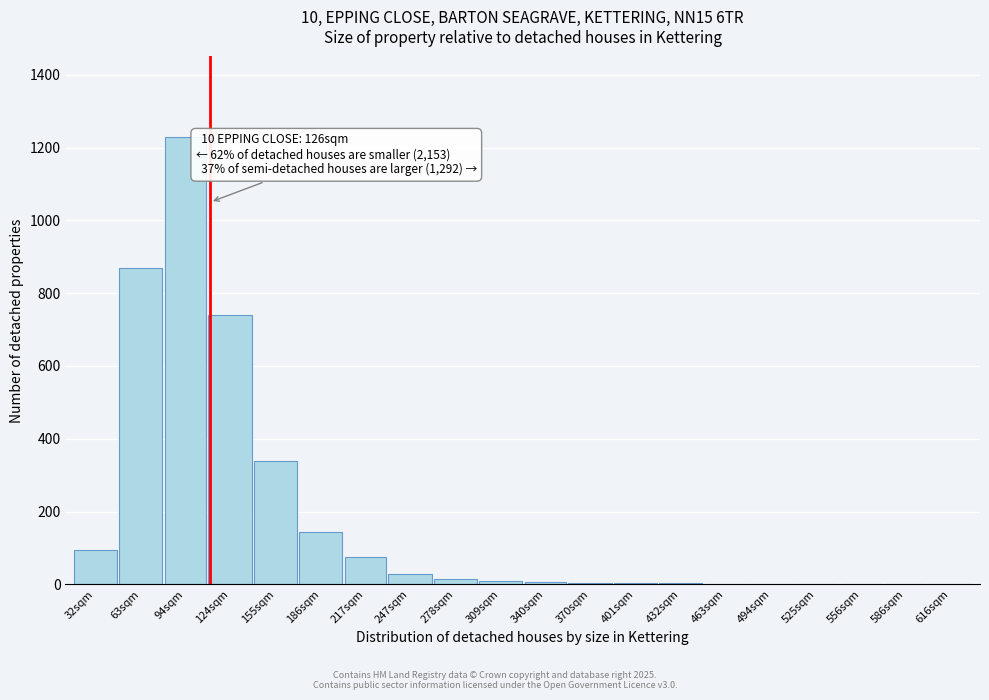

Which category has the highest value across all series?

94sqm